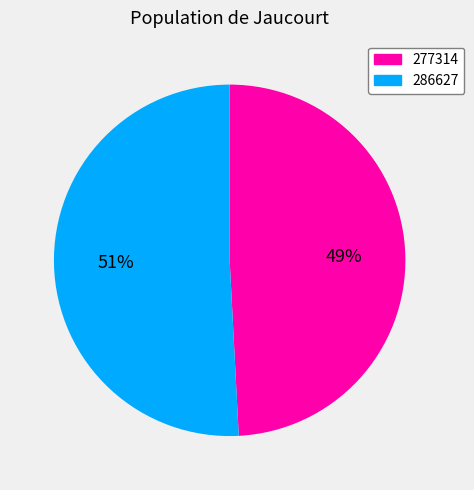

Is the sum of 277314 and 286627 greater than half?

Yes